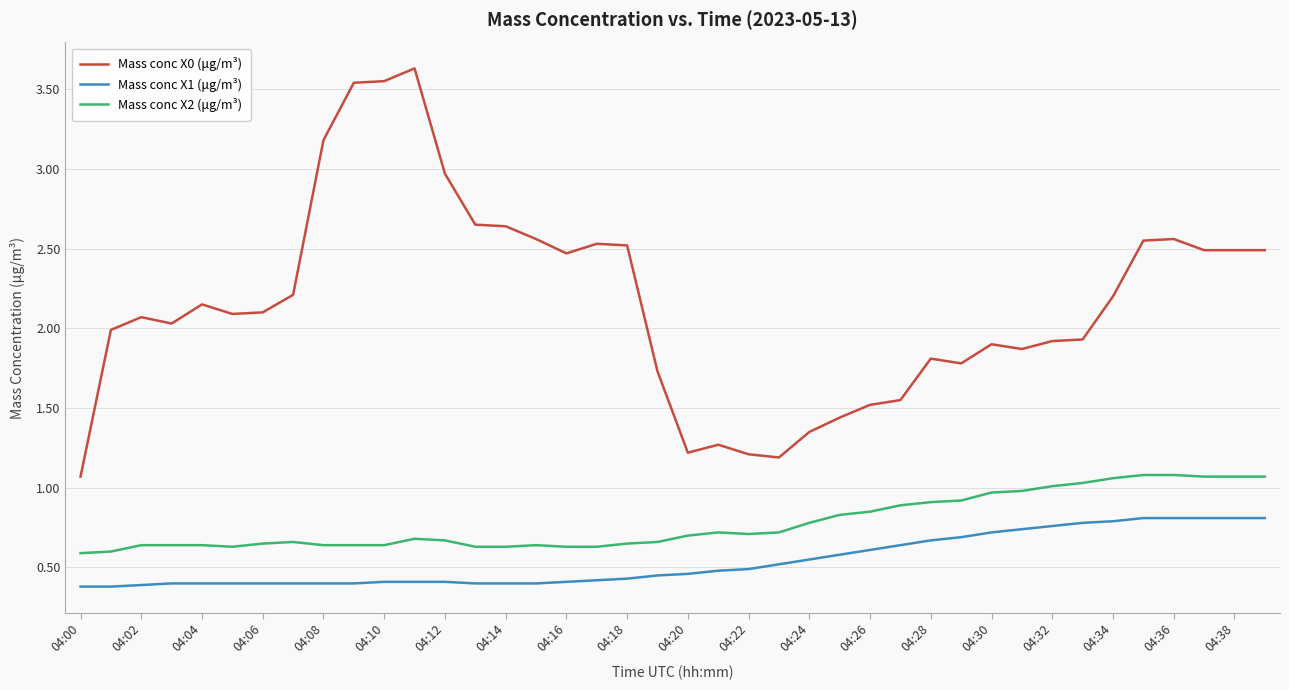

Which series has the largest total across all categories?

Mass conc X0 (μg/m³)